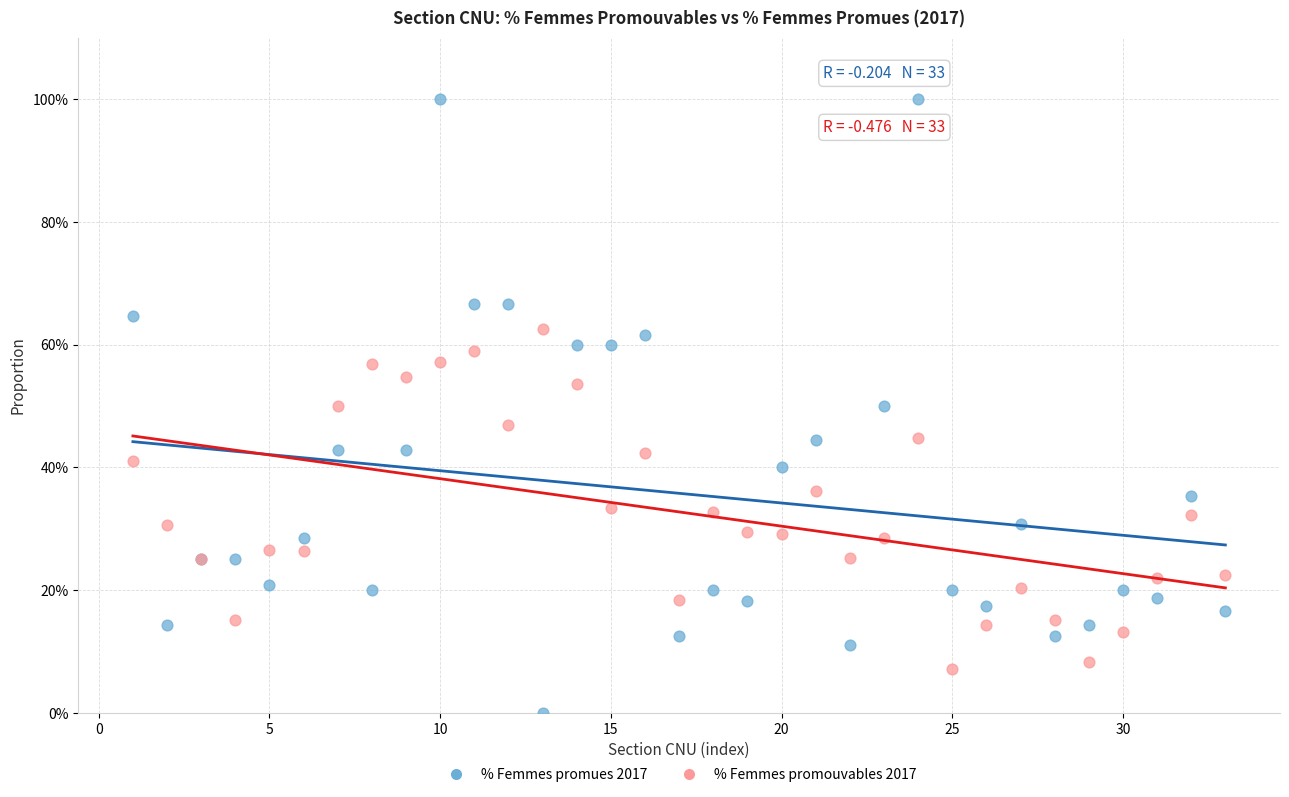

Which series reaches the maximum Y coordinate?

% Femmes promues 2017